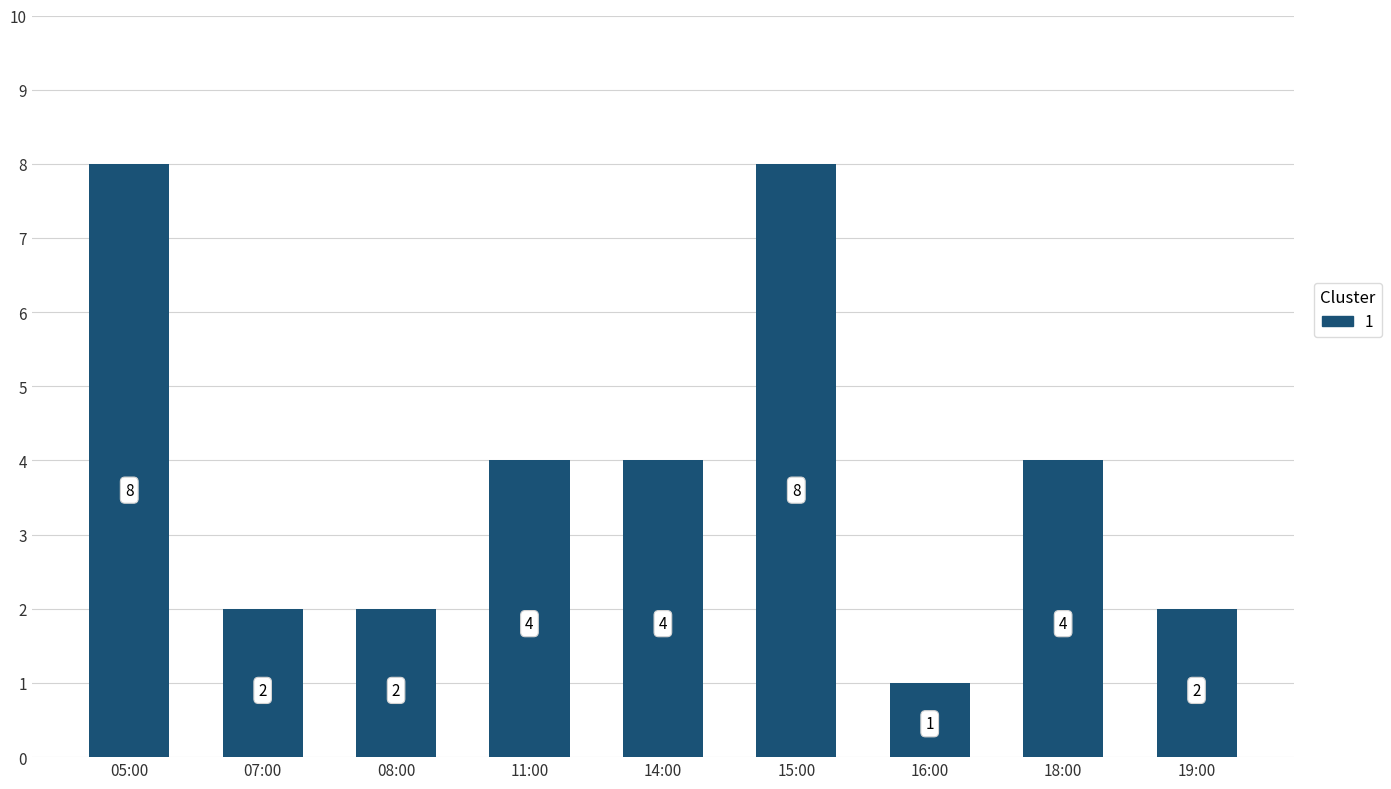

What is the maximum value shown in the chart?

8